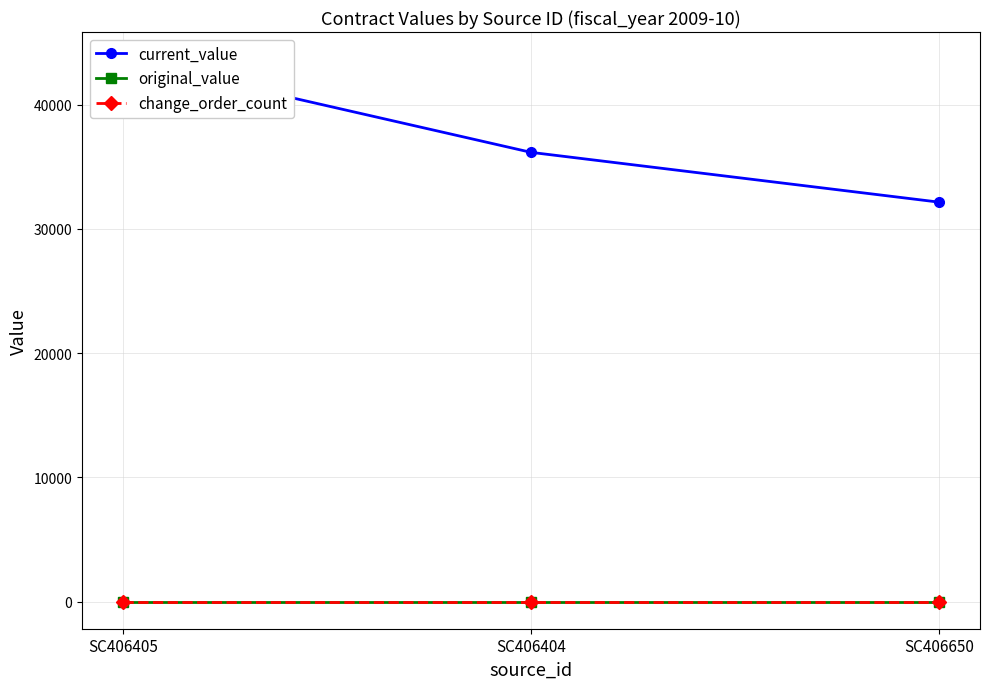

Which series has the largest total across all categories?

current_value